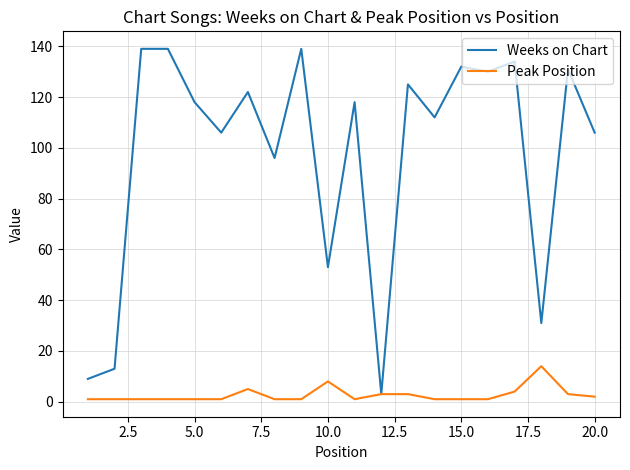

Which series has the largest total across all categories?

Weeks on Chart